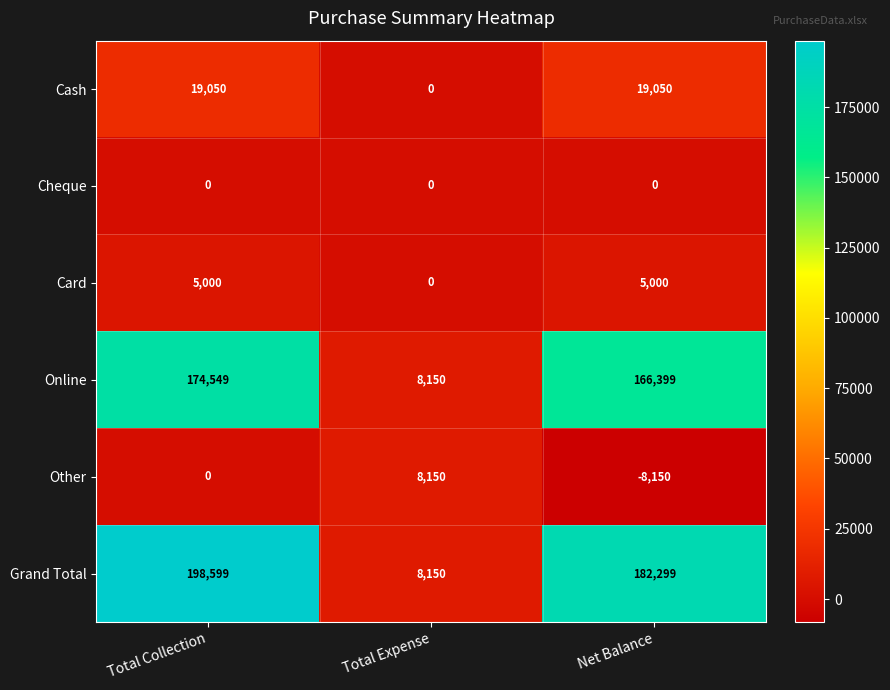

Rank the series by their maximum value, from highest to lowest.

Grand Total, Online, Cash, Other, Card, Cheque